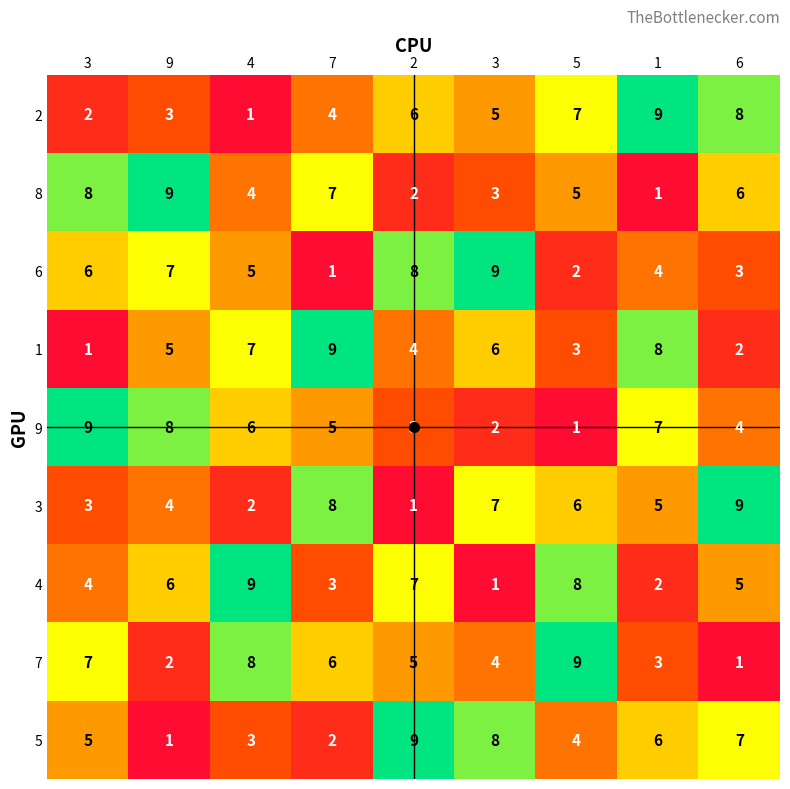

How many data points does each series have?

9